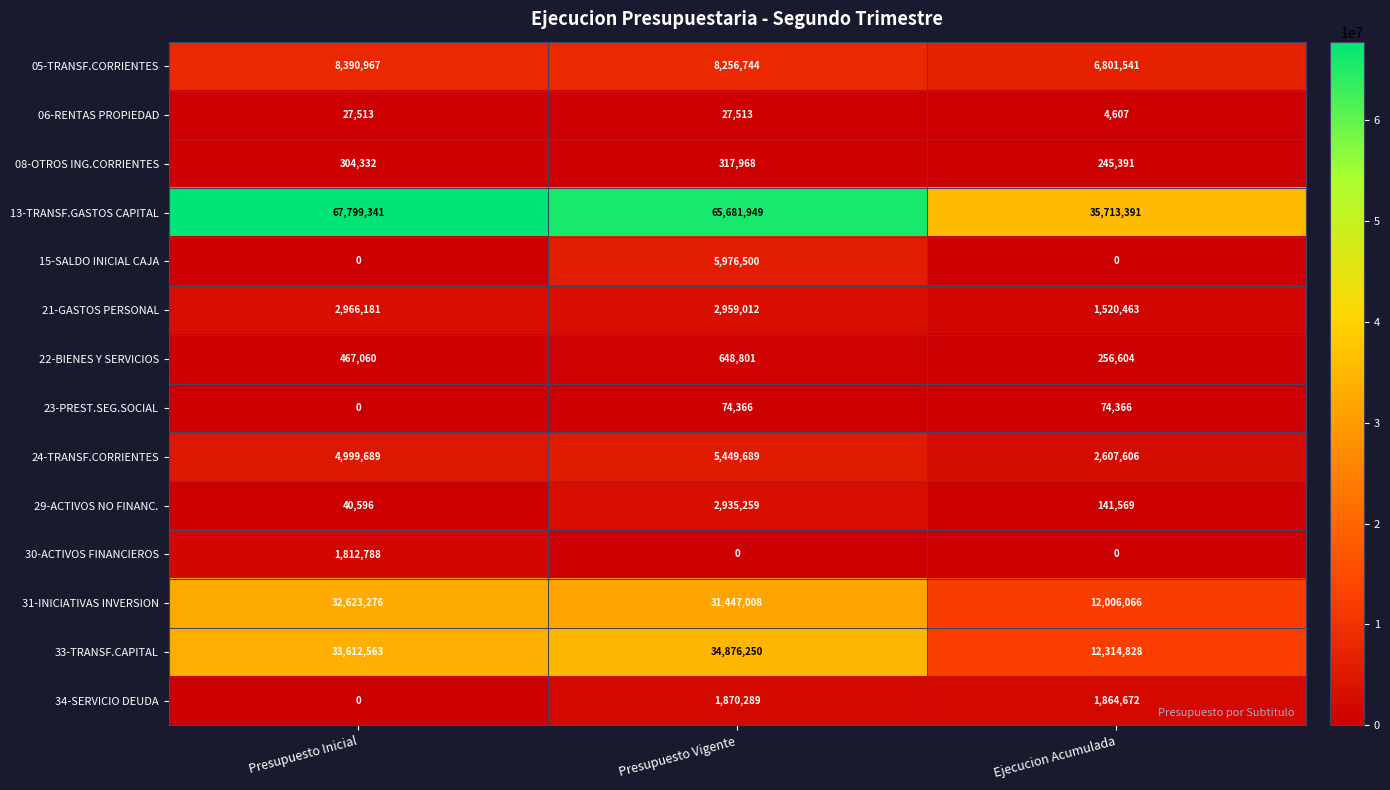

Count the number of data series in this chart.

14